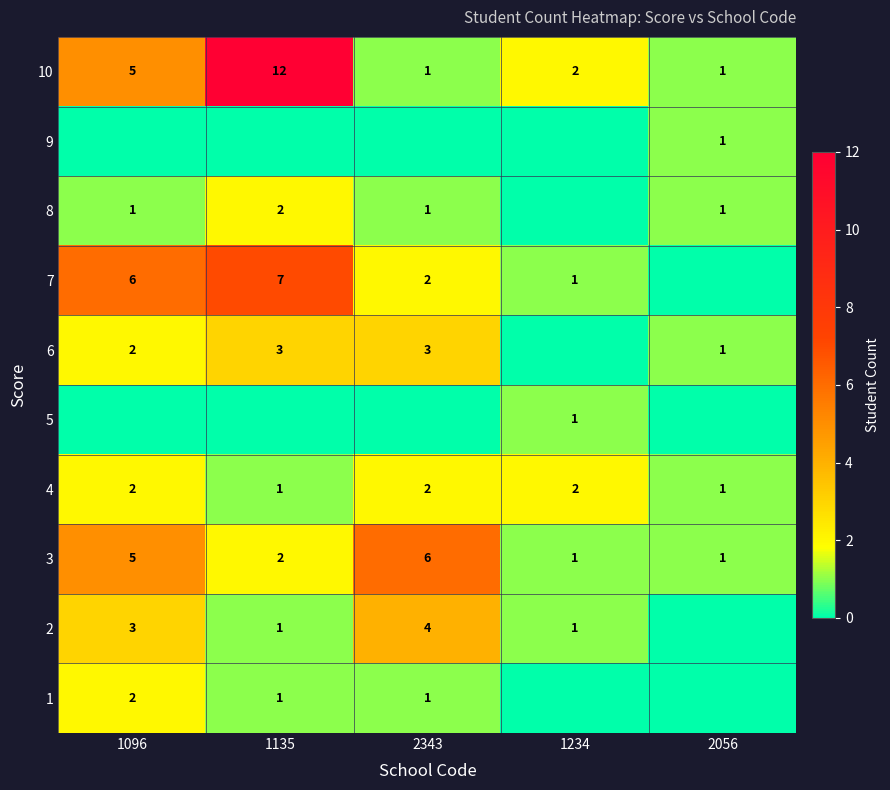

How many data points in 3 are less than 2?

2